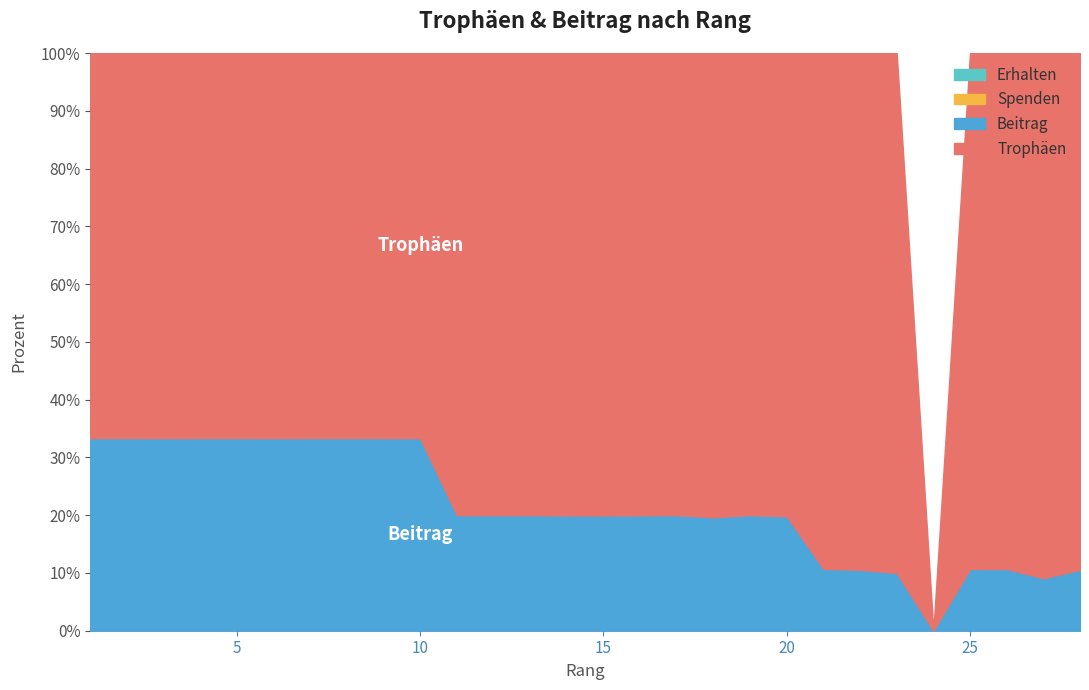

At which label does Beitrag reach its minimum?

24